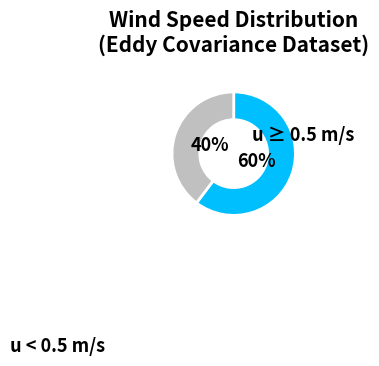

To the nearest percent, what is the combined percentage of u < 0.5 m/s and u ≥ 0.5 m/s?

100%